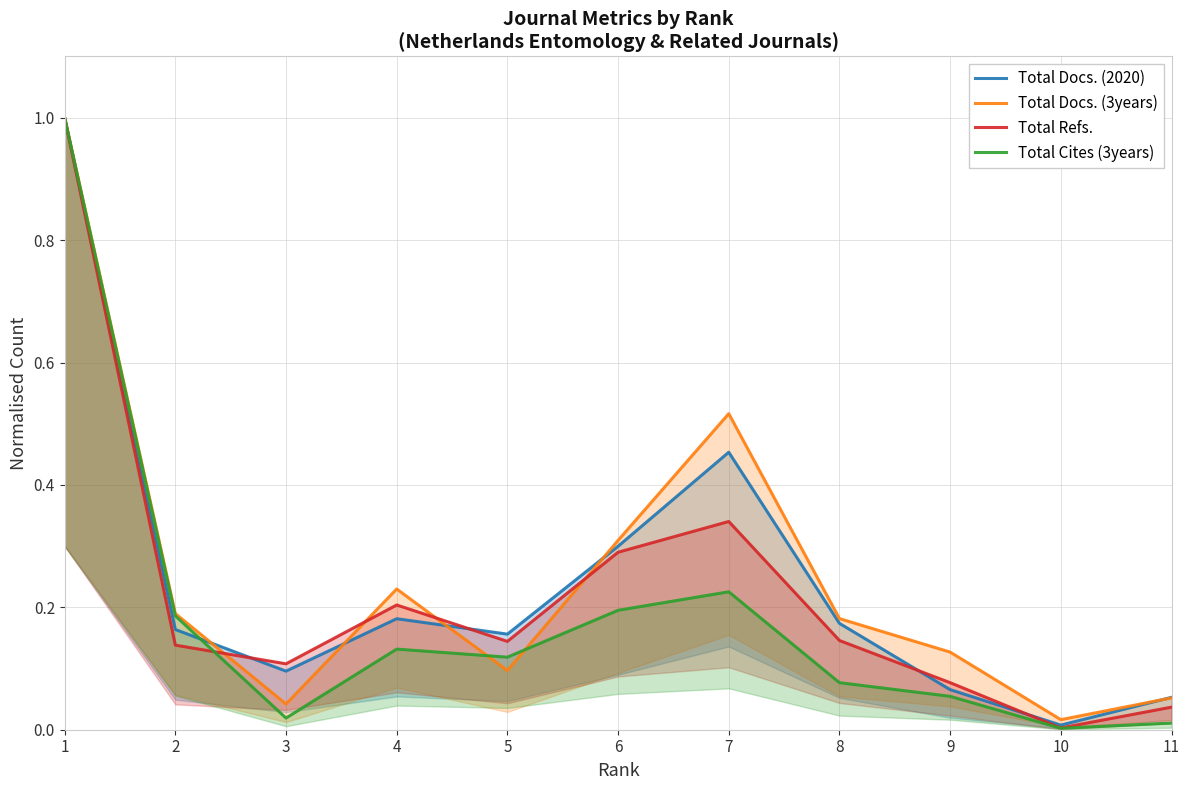

Rank the categories by Total Refs. value from highest to lowest.

1, 7, 6, 4, 8, 5, 2, 3, 9, 11, 10